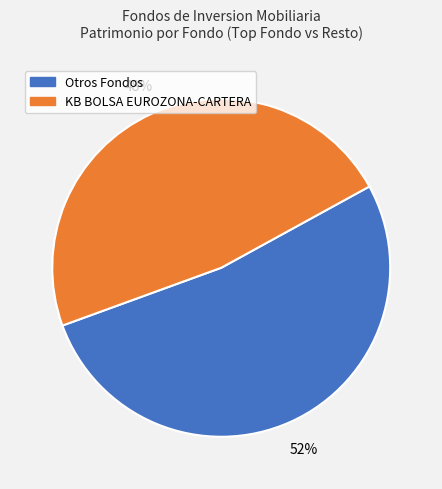

Does any single category account for the majority?

Yes